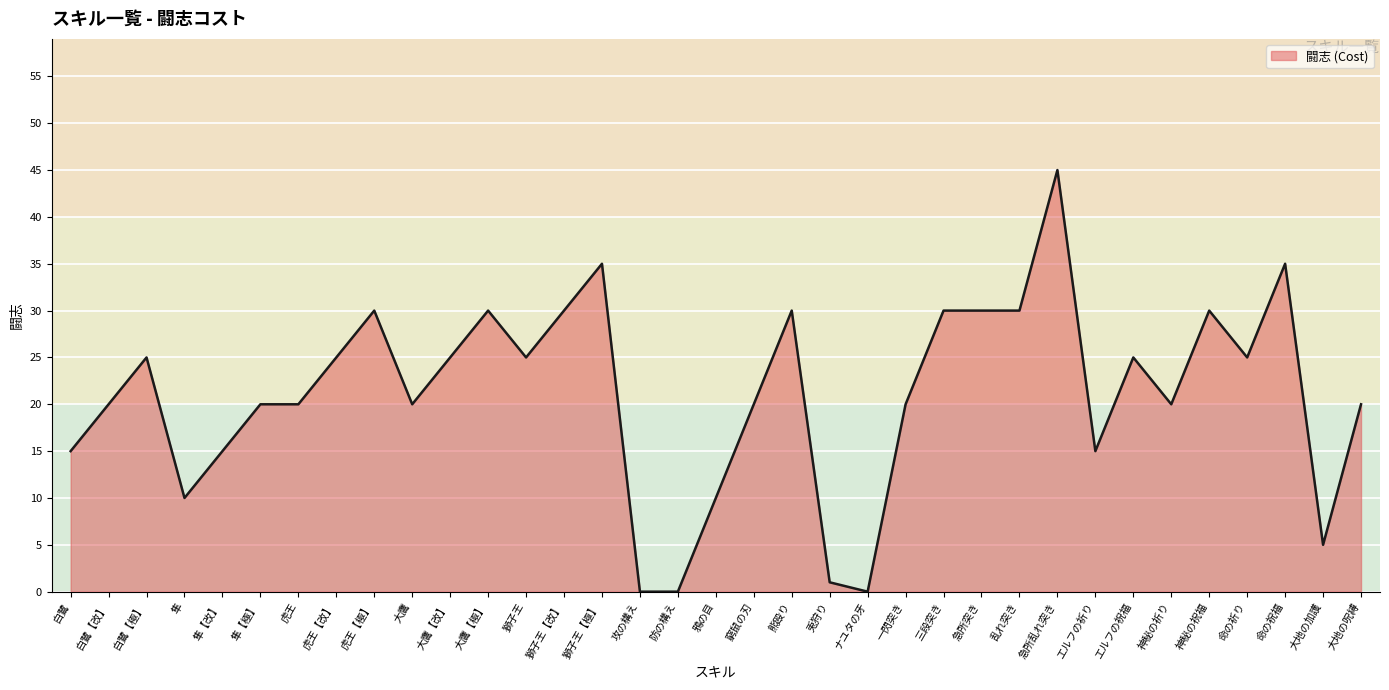

How many data points are above 20?

17